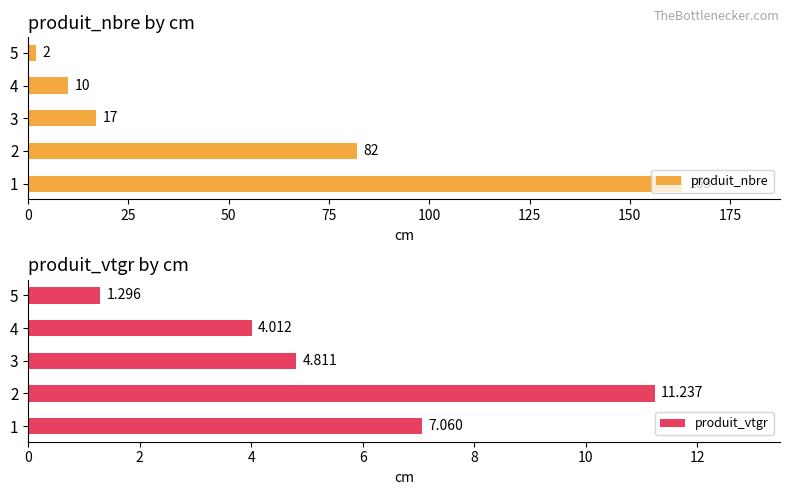

How many groups of bars are there?

5